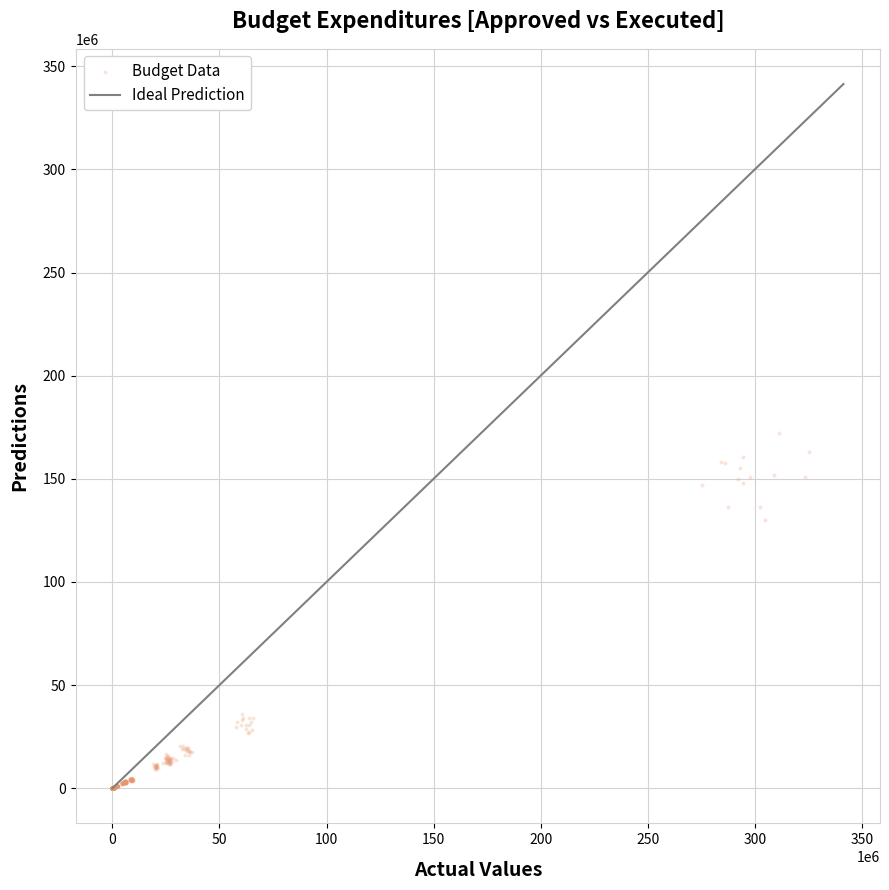

What Y value in the scatter plot is closest to 86215639?

130177404.9